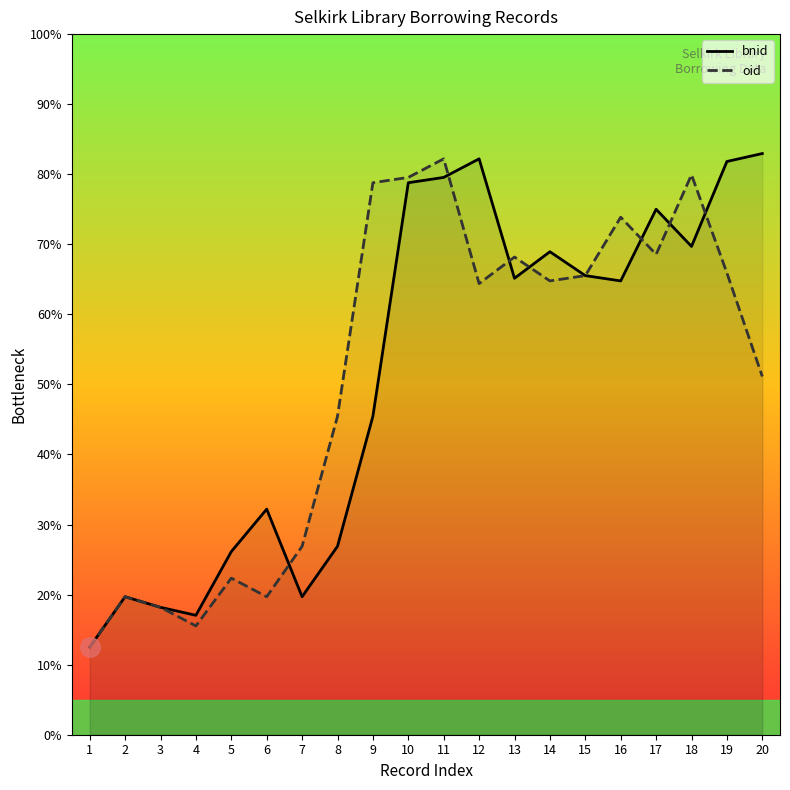

True or false: bnid has more than 2 points higher than both neighbors.

True